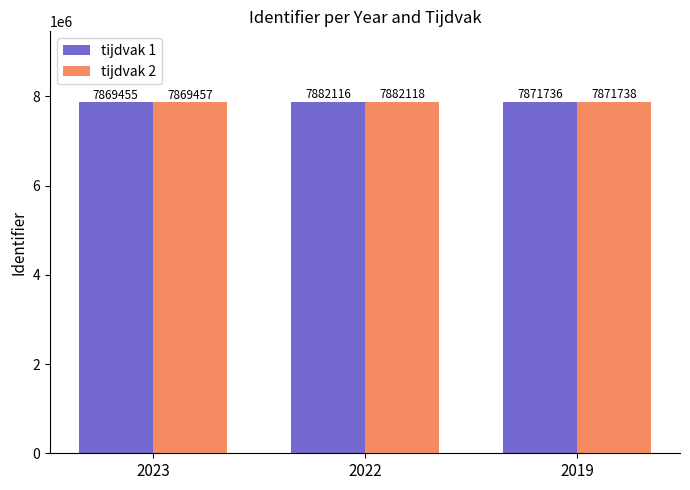

Reading left to right, transcribe all the data shown in this chart.

tijdvak 1: 2023=7869455	2022=7882116	2019=7871736
tijdvak 2: 2023=7869457	2022=7882118	2019=7871738